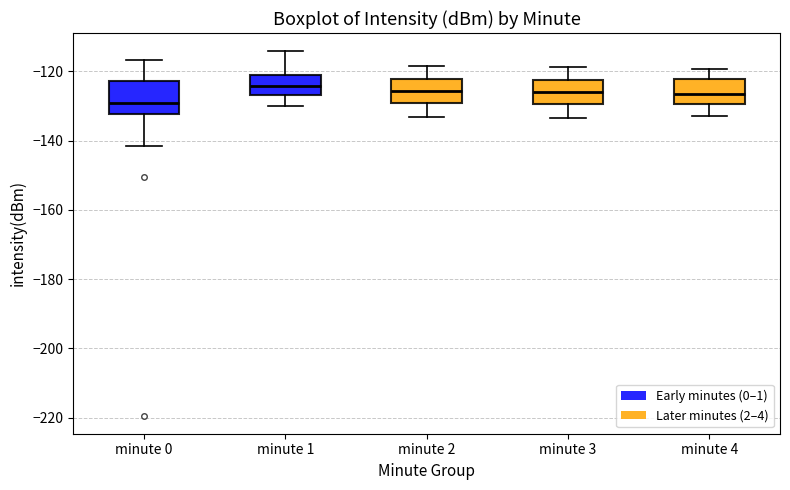

Which box's median line is the lowest?

minute 0